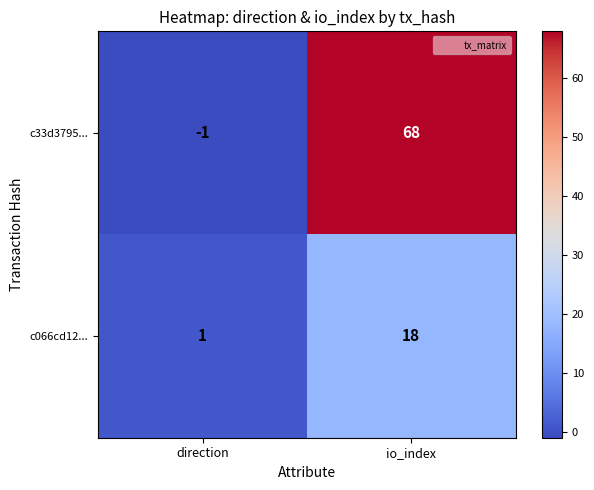

Which series has the widest spread of values?

c33d3795...